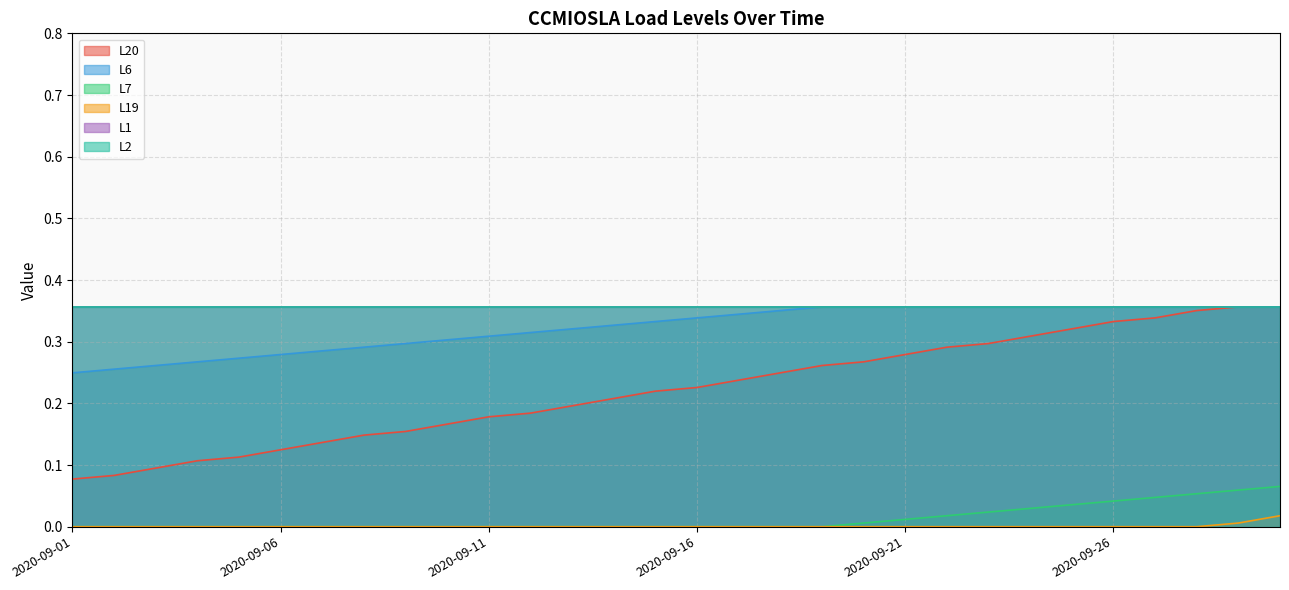

What is the sum of all L6 values?

9.7